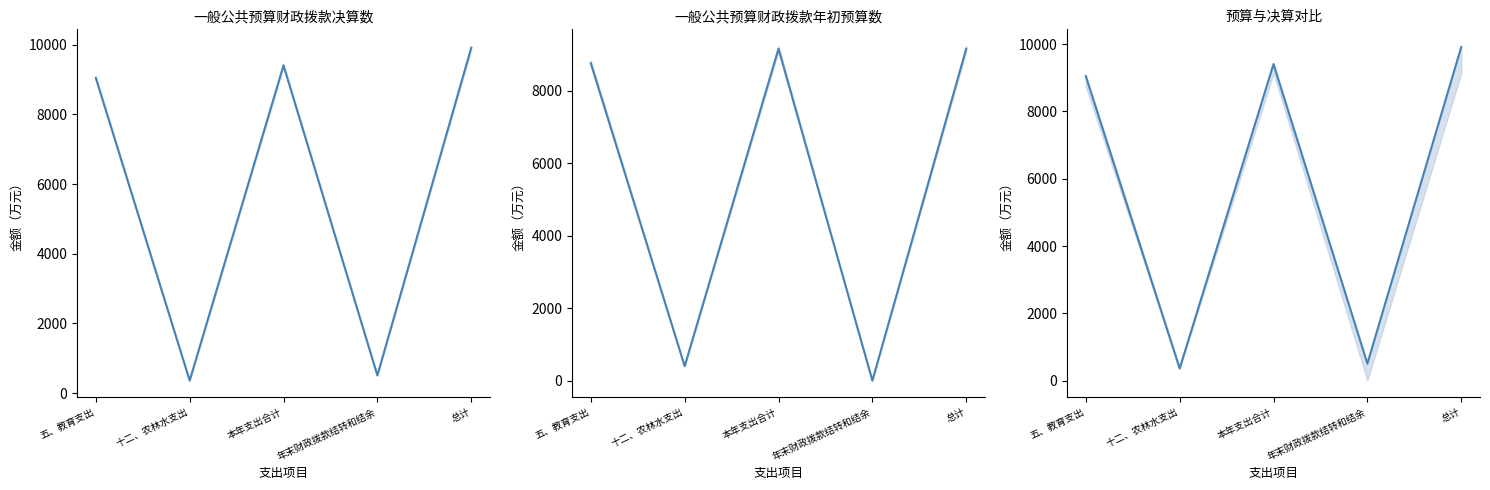

What is the sum of all 一般公共预算财政拨款年初预算数 values?

27478.6